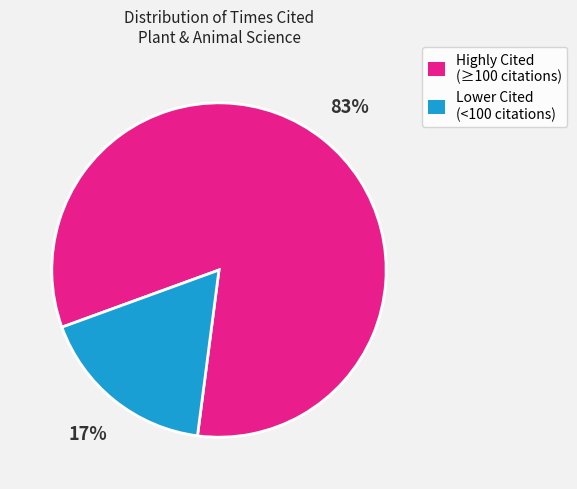

To the nearest percent, what is the average slice percentage?

50%